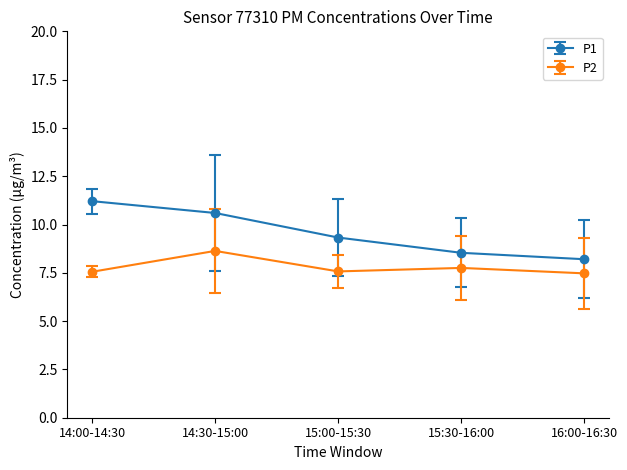

Reading left to right, extract all data points from this chart.

P1: 14:00-14:30=11.2	14:30-15:00=10.6	15:00-15:30=9.3	15:30-16:00=8.5	16:00-16:30=8.2
P2: 14:00-14:30=7.6	14:30-15:00=8.6	15:00-15:30=7.6	15:30-16:00=7.8	16:00-16:30=7.5